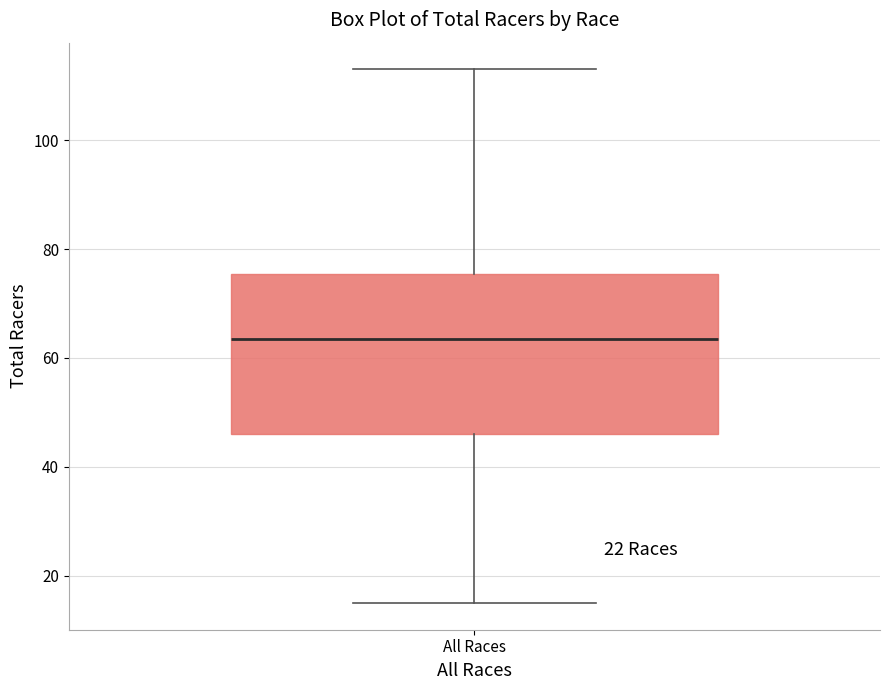

Where does the lower whisker of the box for All Races end on the y-axis? The values are not printed on the chart, so give them approximately, as read against the axis.

16